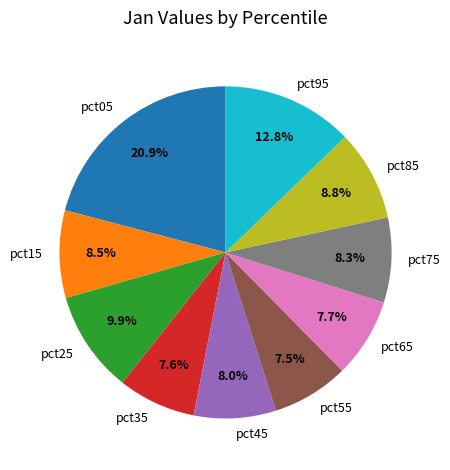

To the nearest percent, what is the difference between the largest and smallest slice percentages?

13%